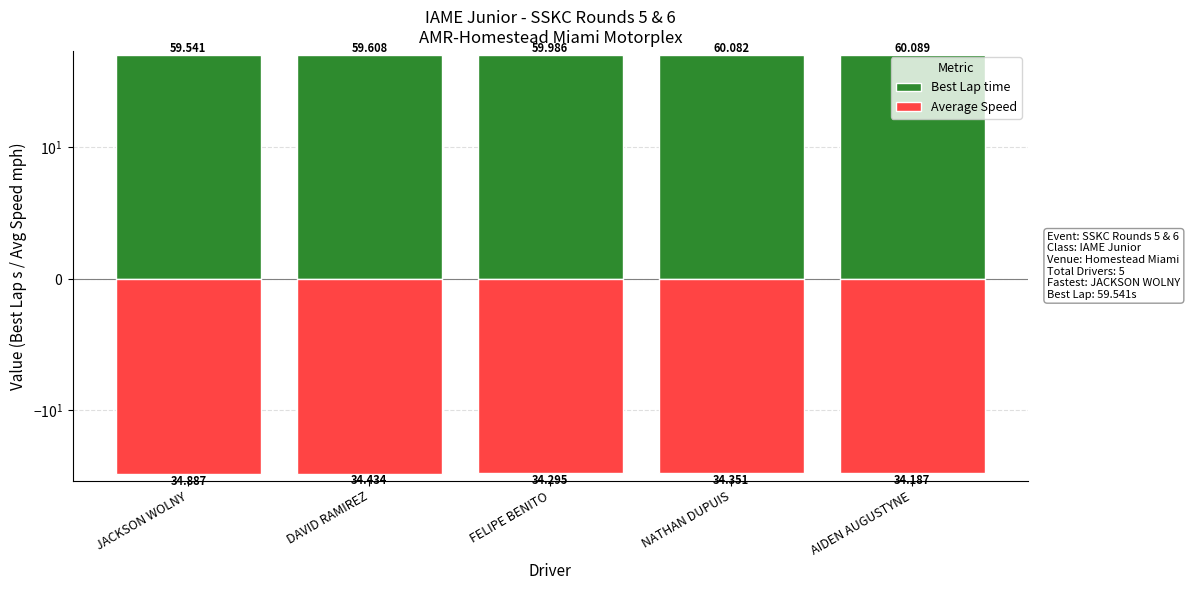

Does the chart contain stacked bars?

No